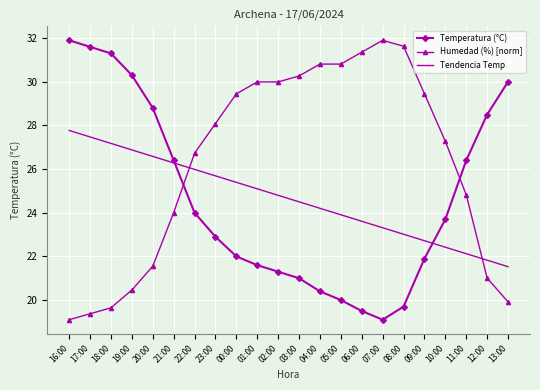

Between which two adjacent categories do Humedad (%) [norm] and Tendencia Temp first intersect?

21:00 and 22:00